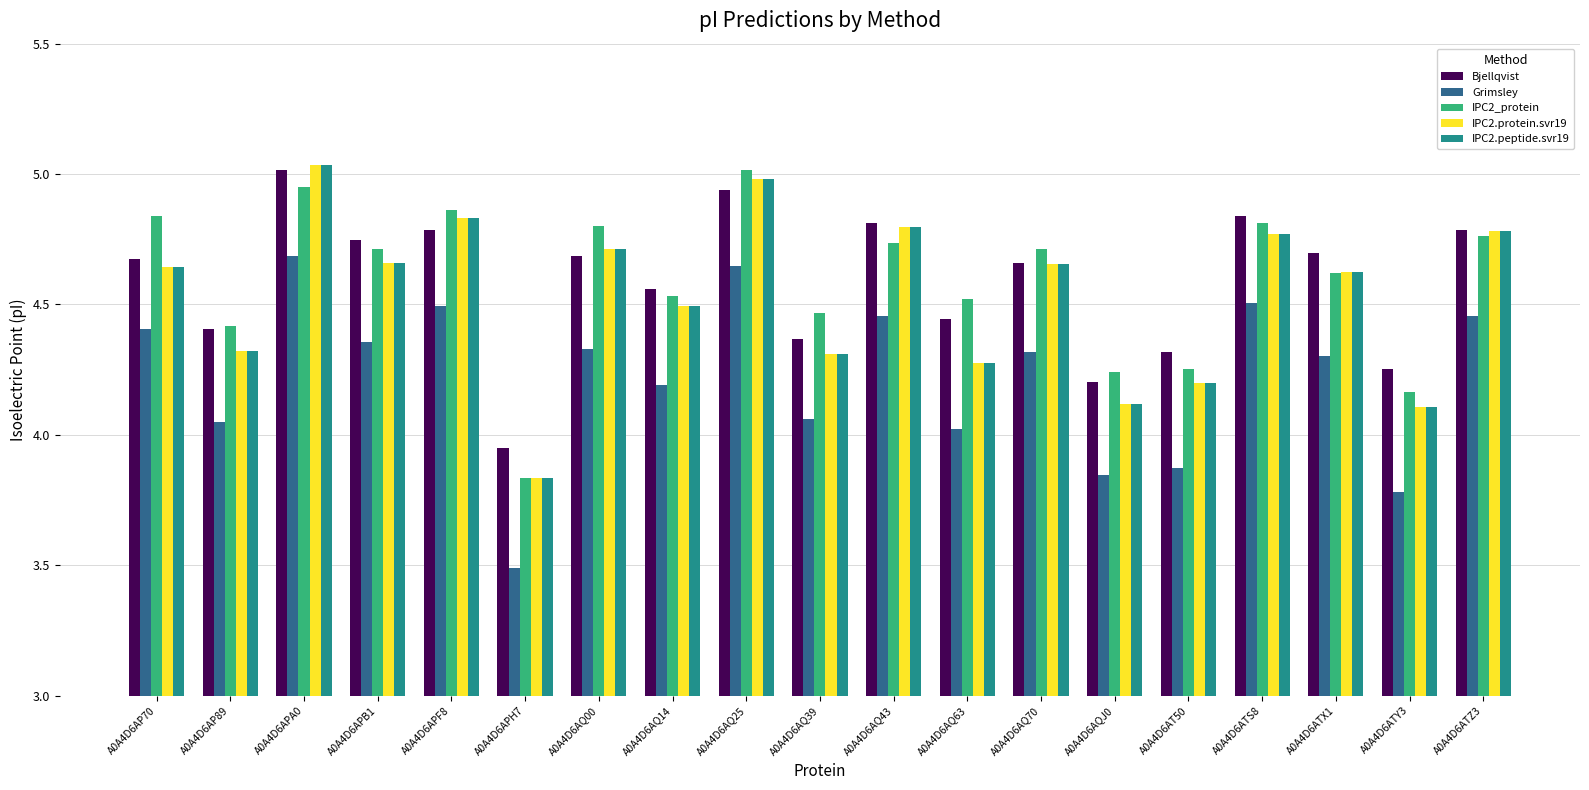

How many bars are there in each group?

5